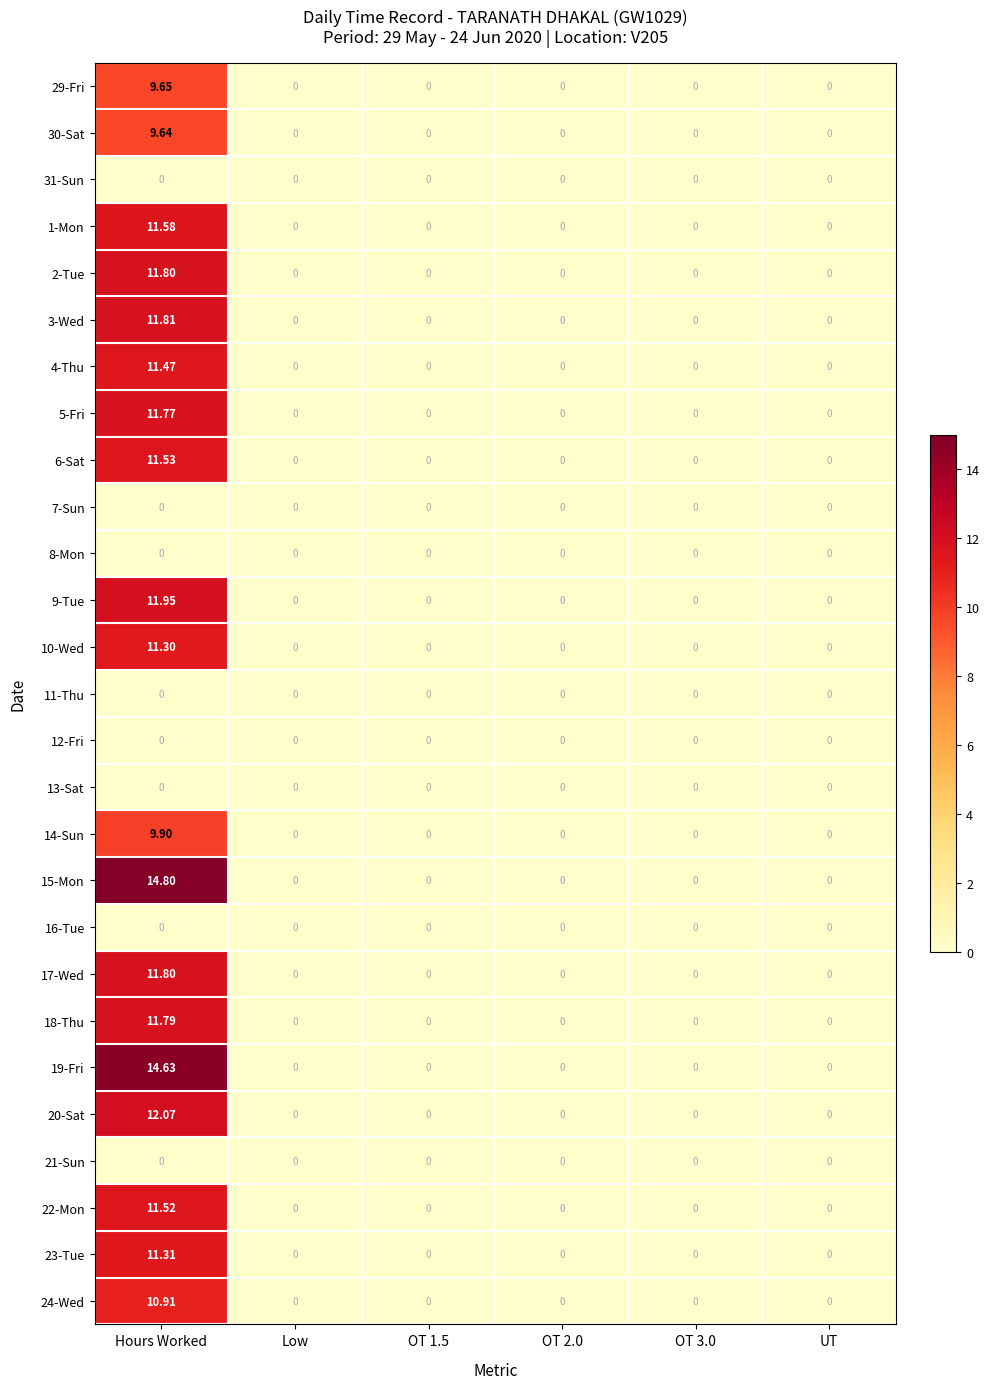

At which category is the sum across all series the highest?

Hours Worked